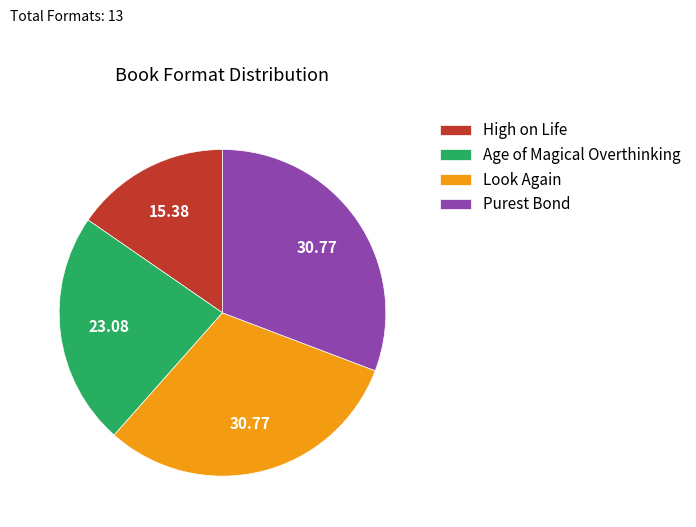

Combined, do Purest Bond and High on Life account for over 50%?

No